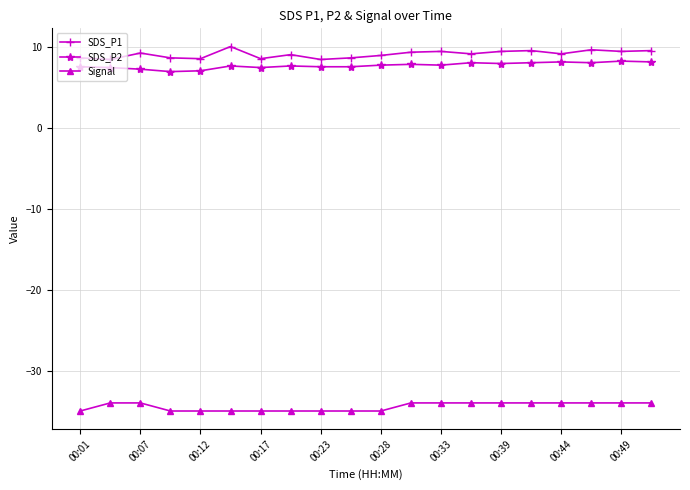

True or false: SDS_P1 and Signal intersect in this chart.

False